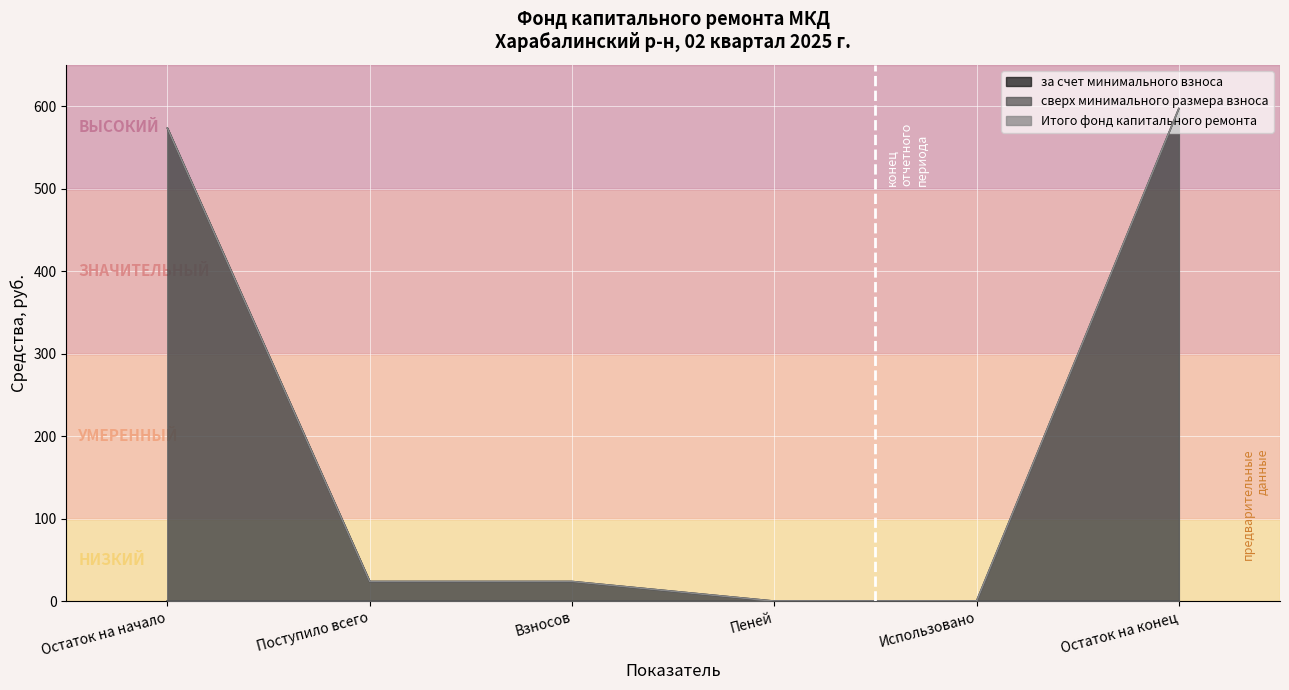

Which series has the largest total across all categories?

за счет минимального взноса